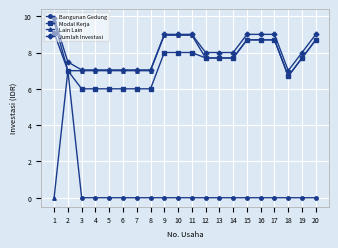

Reading right to left, transcribe all the data shown in this chart.

Bangunan Gedung: 20=0.0	19=0.0	18=0.0	17=0.0	16=0.0	15=0.0	14=0.0	13=0.0	12=0.0	11=0.0	10=0.0	9=0.0	8=0.0	7=0.0	6=0.0	5=0.0	4=0.0	3=0.0	2=7.0	1=9.7
Modal Kerja: 20=8.7	19=7.7	18=6.7	17=8.7	16=8.7	15=8.7	14=7.7	13=7.7	12=7.7	11=8.0	10=8.0	9=8.0	8=6.0	7=6.0	6=6.0	5=6.0	4=6.0	3=6.0	2=7.0	1=9.1
Lain Lain: 20=8.7	19=7.7	18=6.7	17=8.7	16=8.7	15=8.7	14=7.7	13=7.7	12=7.7	11=9.0	10=9.0	9=9.0	8=7.0	7=7.0	6=7.0	5=7.0	4=7.0	3=7.0	2=7.0	1=0.0
Jumlah Investasi: 20=9.0	19=8.0	18=7.0	17=9.0	16=9.0	15=9.0	14=8.0	13=8.0	12=8.0	11=9.0	10=9.0	9=9.0	8=7.0	7=7.0	6=7.0	5=7.0	4=7.0	3=7.0	2=7.5	1=9.9